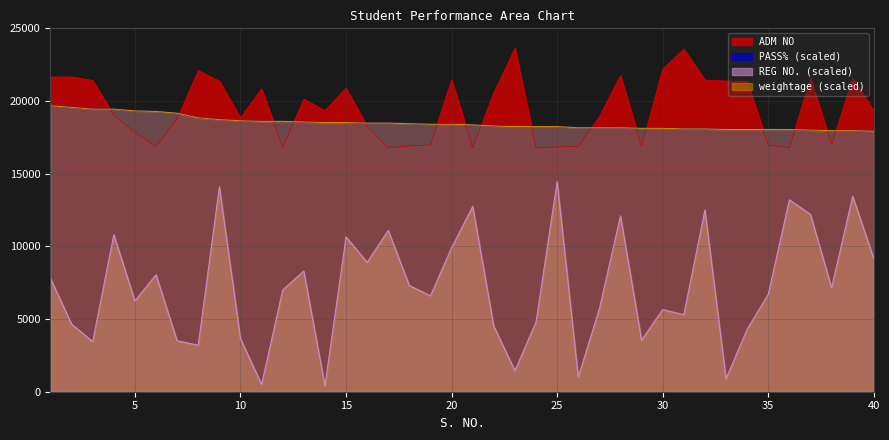

Is the value of ADM NO at 31 greater than the value of PASS% at 24?

Yes